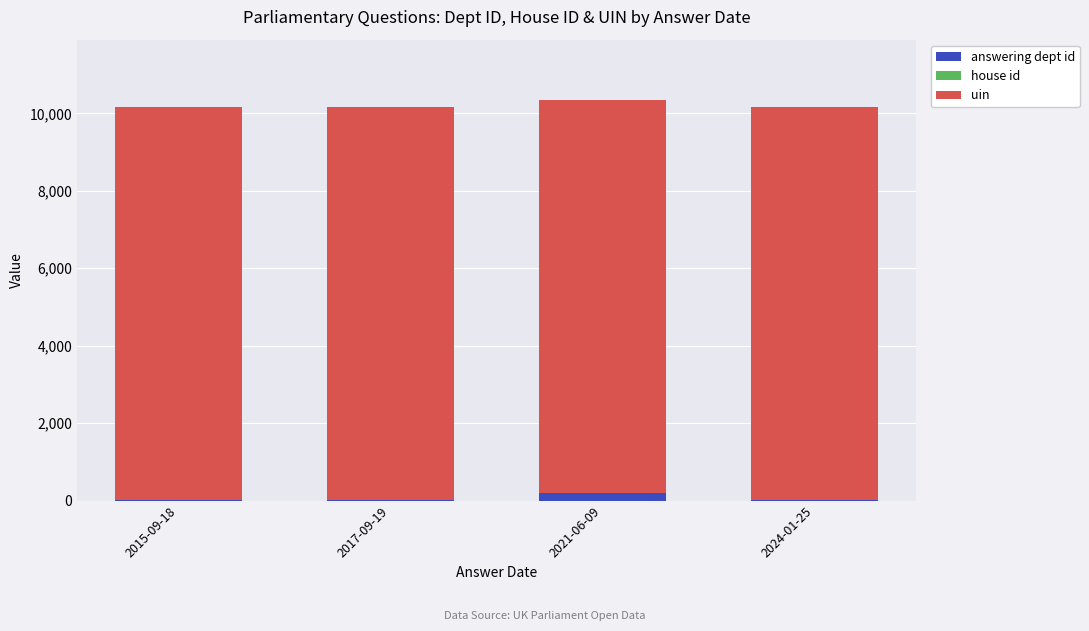

What is the total value across all series at 2017-09-19?

10170